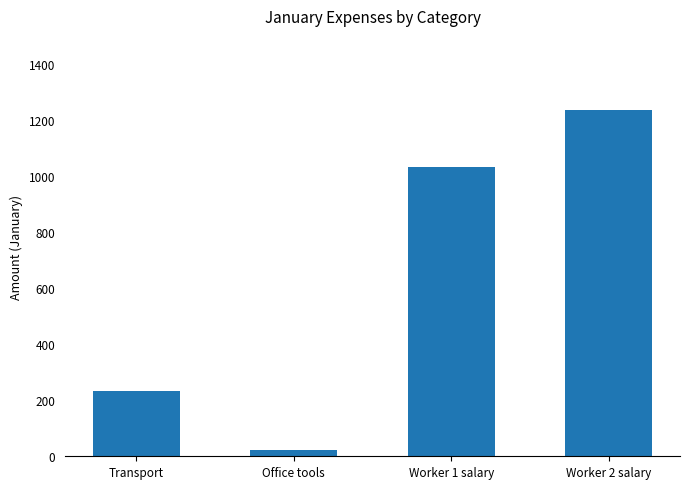

Between Office tools and Transport, which is larger?

Transport